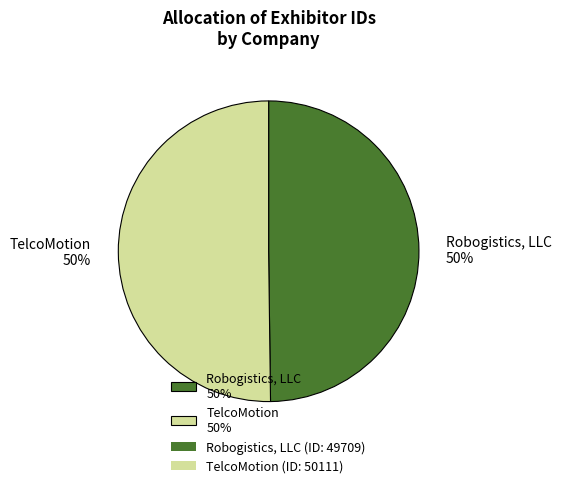

What portion of the pie excludes Robogistics, LLC?

50.2%